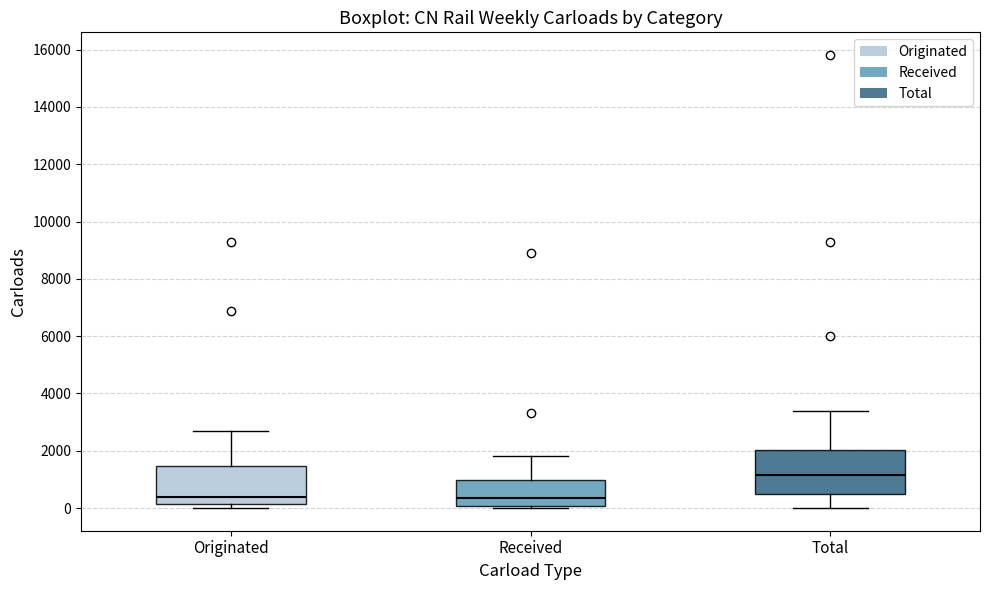

Comparing the boxes themselves (not the whiskers), which one is the tallest?

Total